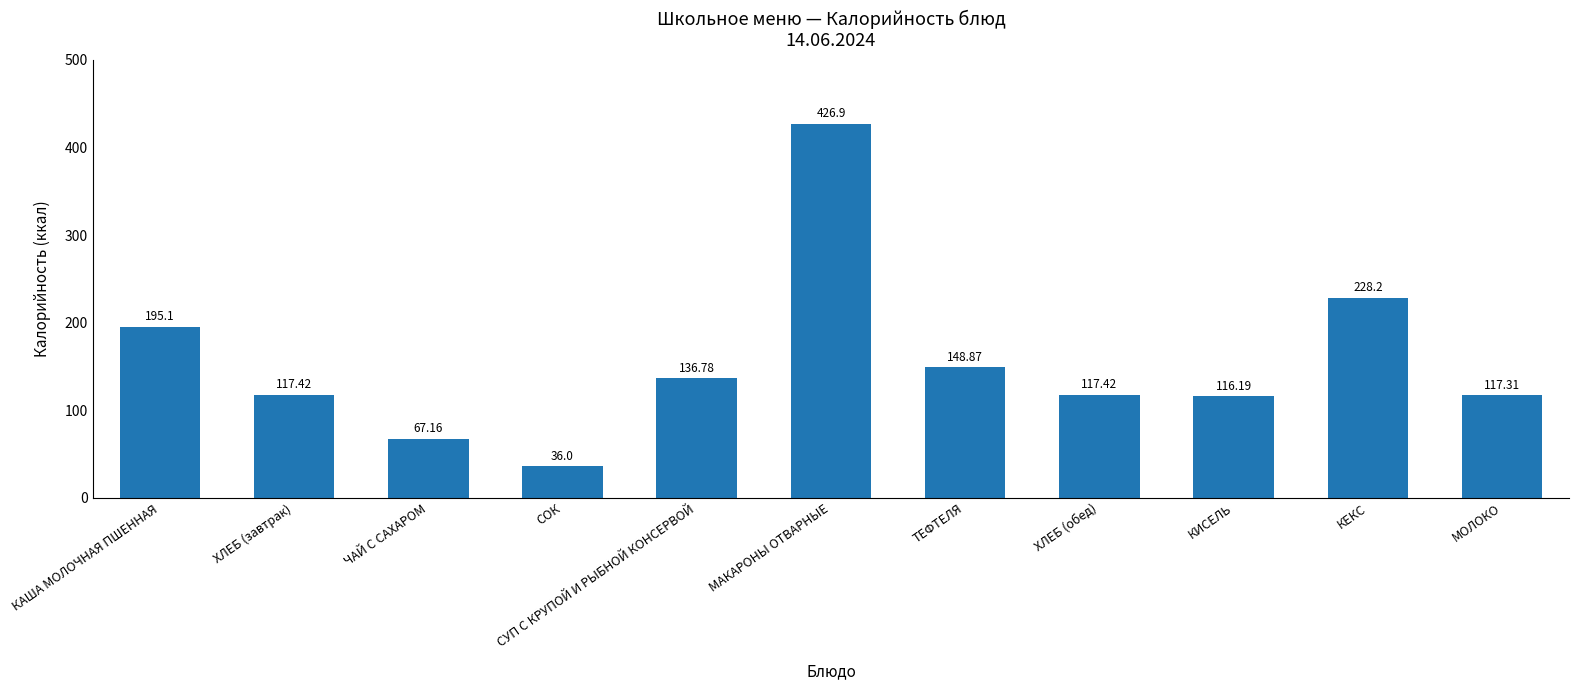

How many series are shown in this chart?

1